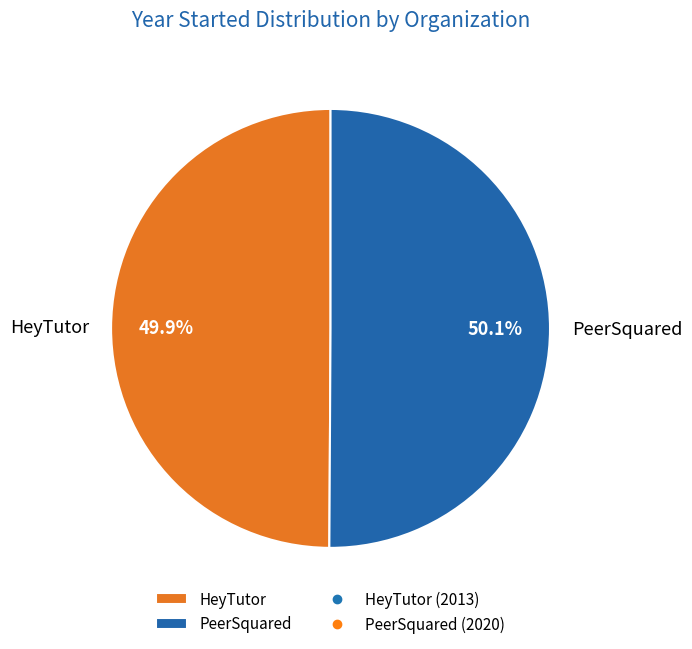

What percentage do PeerSquared and HeyTutor together represent?

100.0%